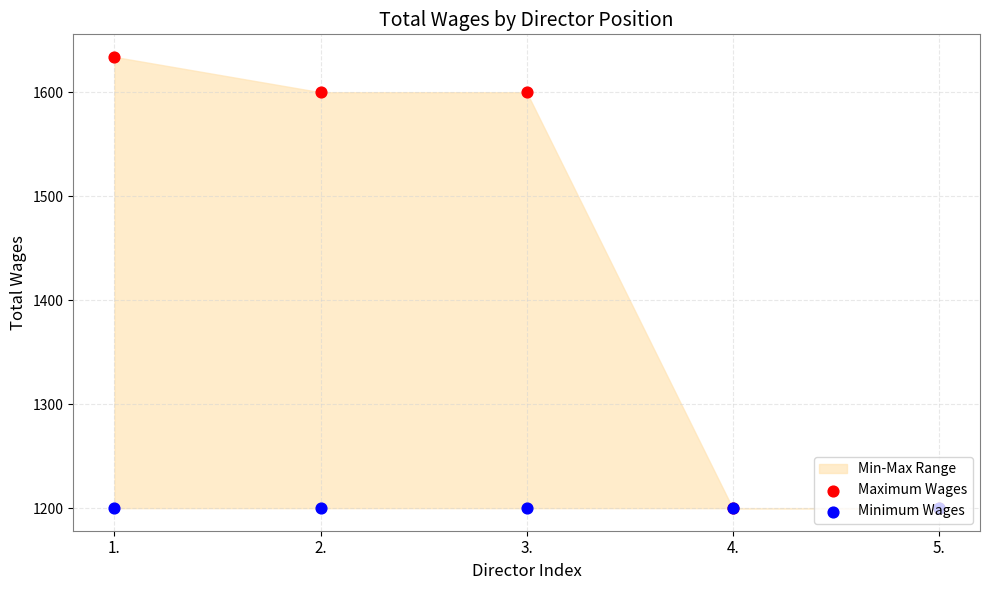

Which series contains the lowest Y value?

Maximum Wages